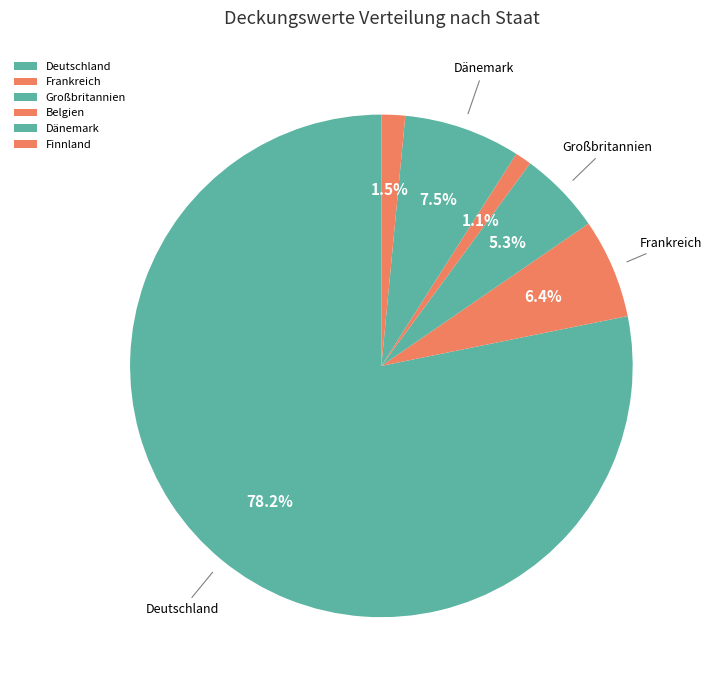

To the nearest percent, what is the average slice percentage?

17%